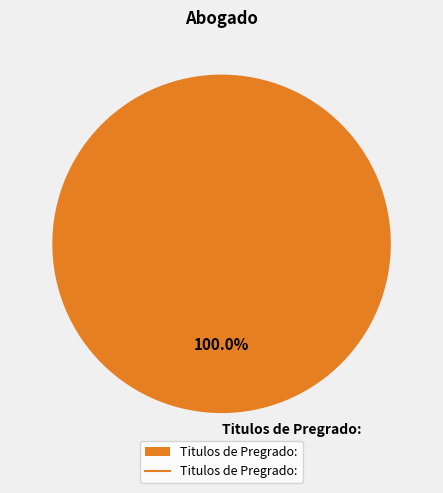

Does any single category account for the majority?

Yes